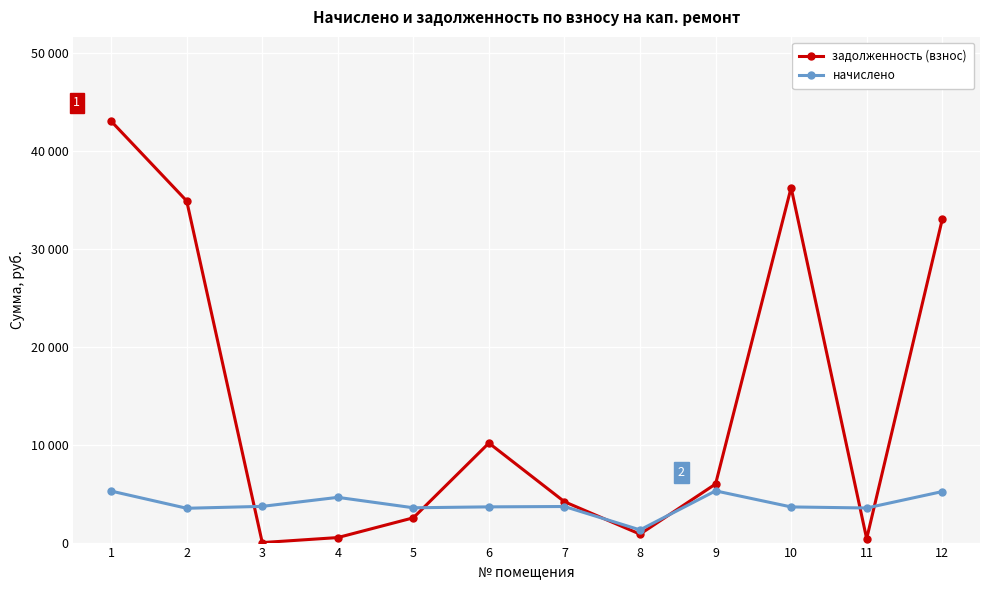

Is this an area chart (filled region under the line)?

No